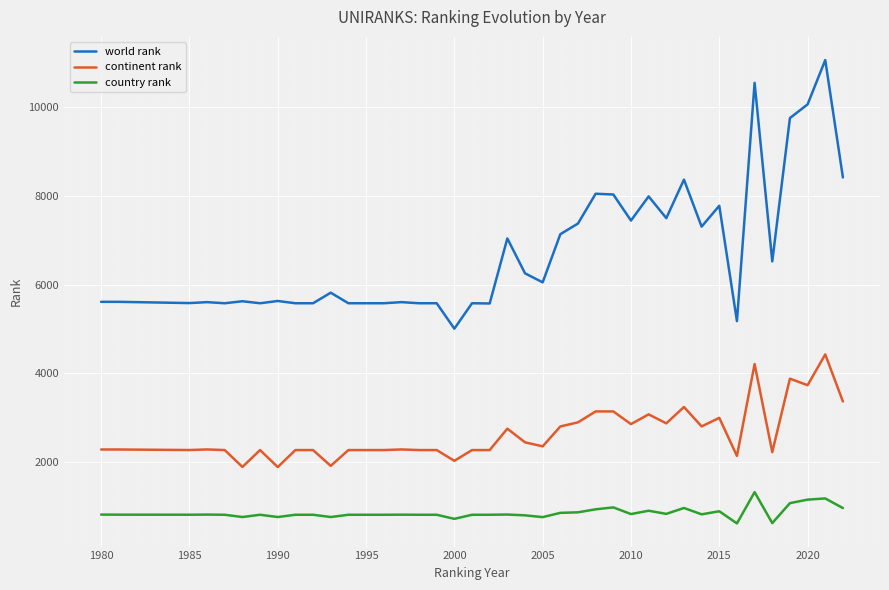

How many lines are shown in the chart?

3